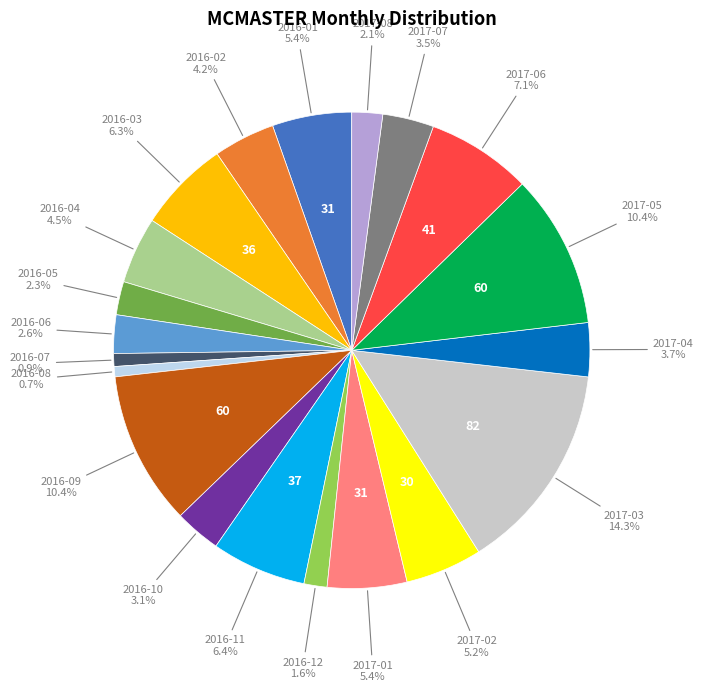

Count the number of slices in the pie.

20